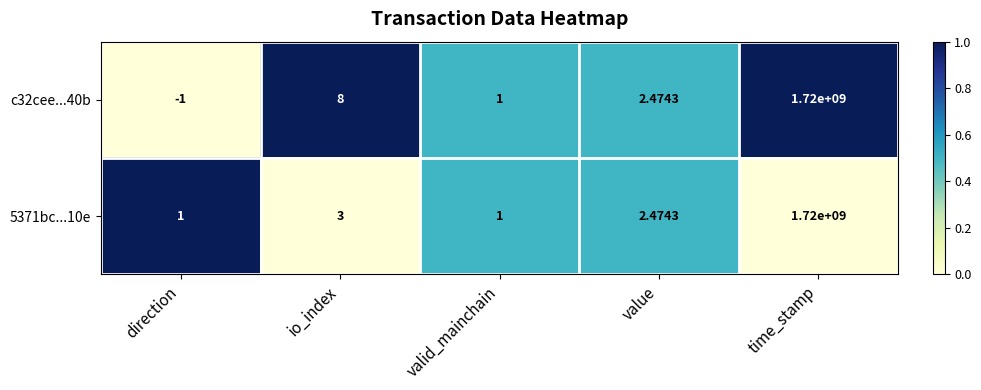

What is the greatest value displayed?

1720000000.0